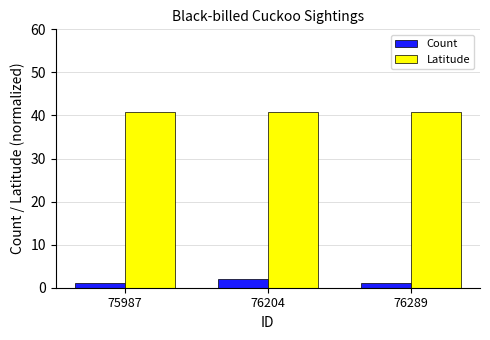

What are all the series names shown in the legend?

Count, Latitude